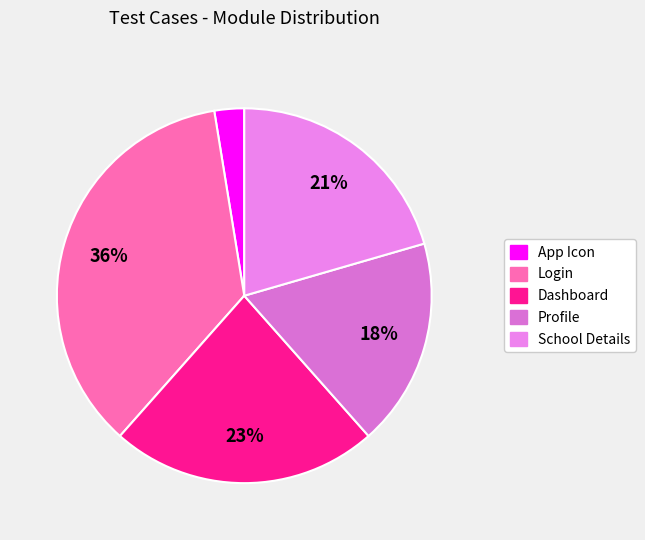

To the nearest percent, what is the difference between the Login and App Icon slice percentages?

33%